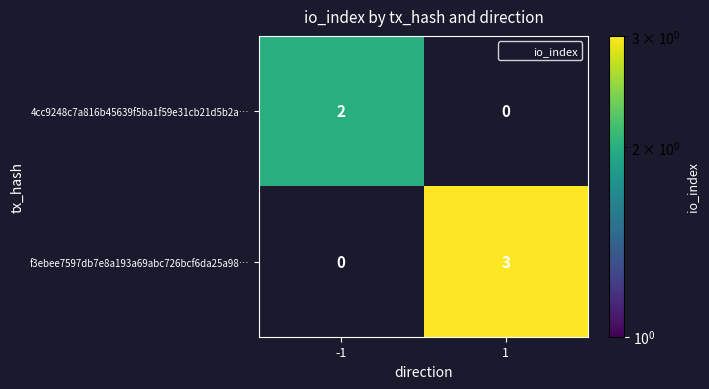

How many values in f3ebee7597db7e8a193a69abc726bcf6da25a98… are above zero?

1